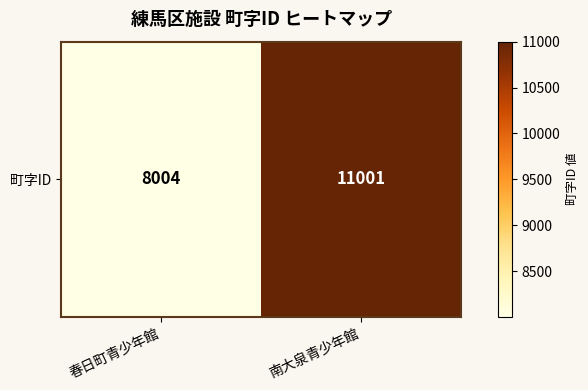

Reading left to right, list all the values displayed in this chart.

8004	11001